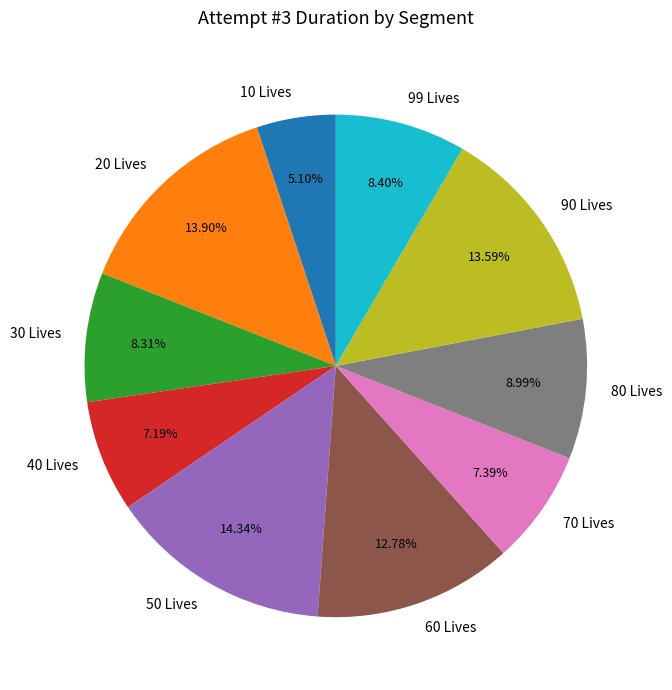

Is 90 Lives the majority of the pie?

No